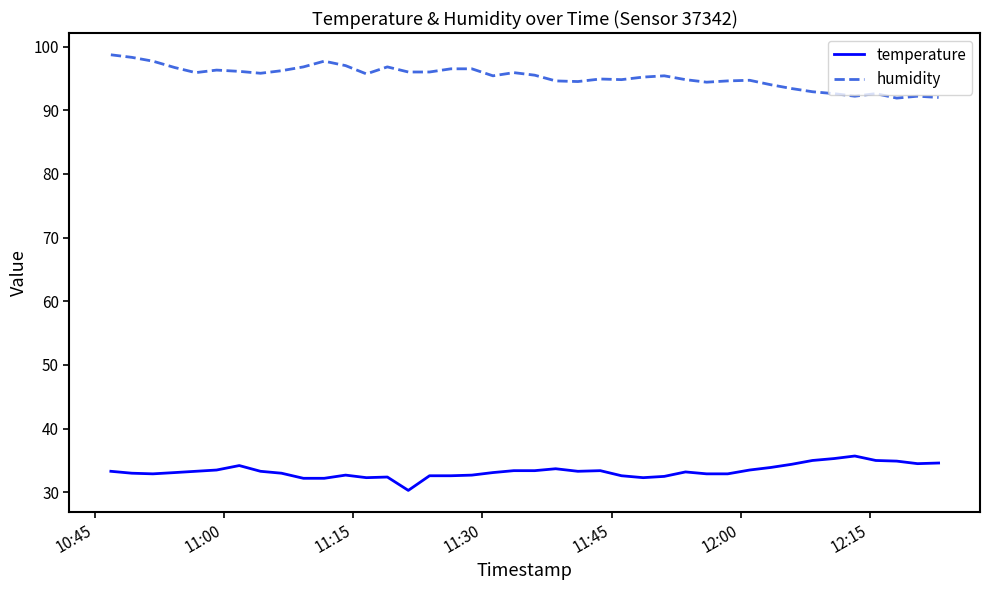

What is the difference between the maximum and minimum values in the humidity series?

6.8